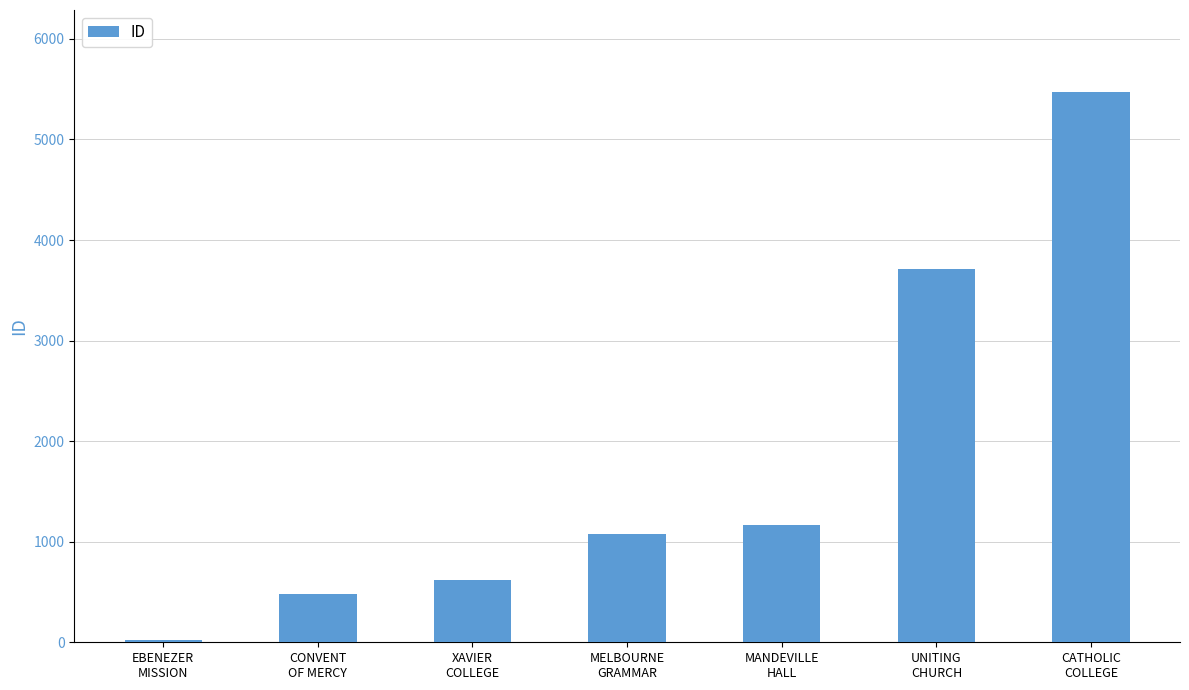

What is the maximum value shown in the chart?

5467